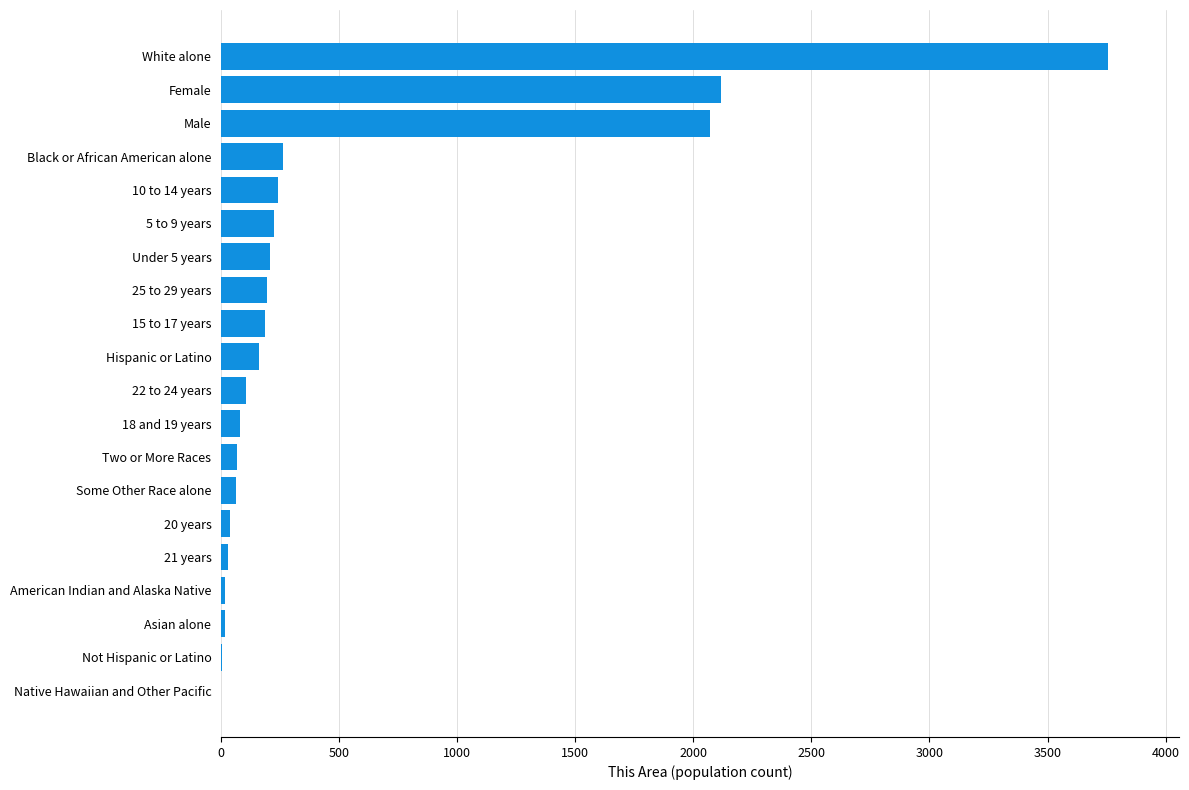

The value at 25 to 29 years is 194. True or false?

True